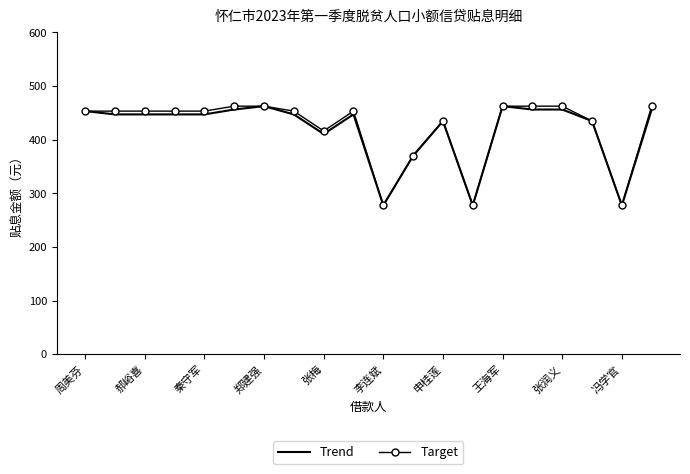

What is the maximum value for Trend?

462.5